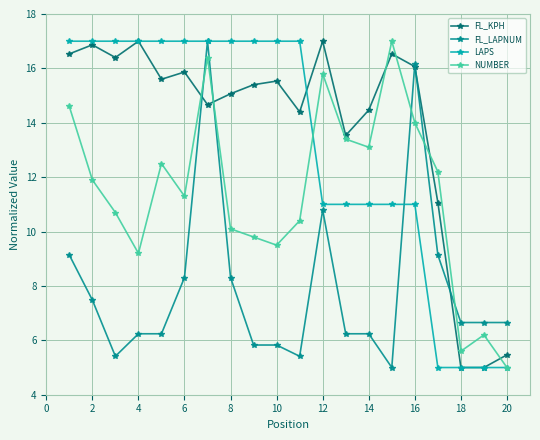

What is the minimum value for NUMBER?

5.0